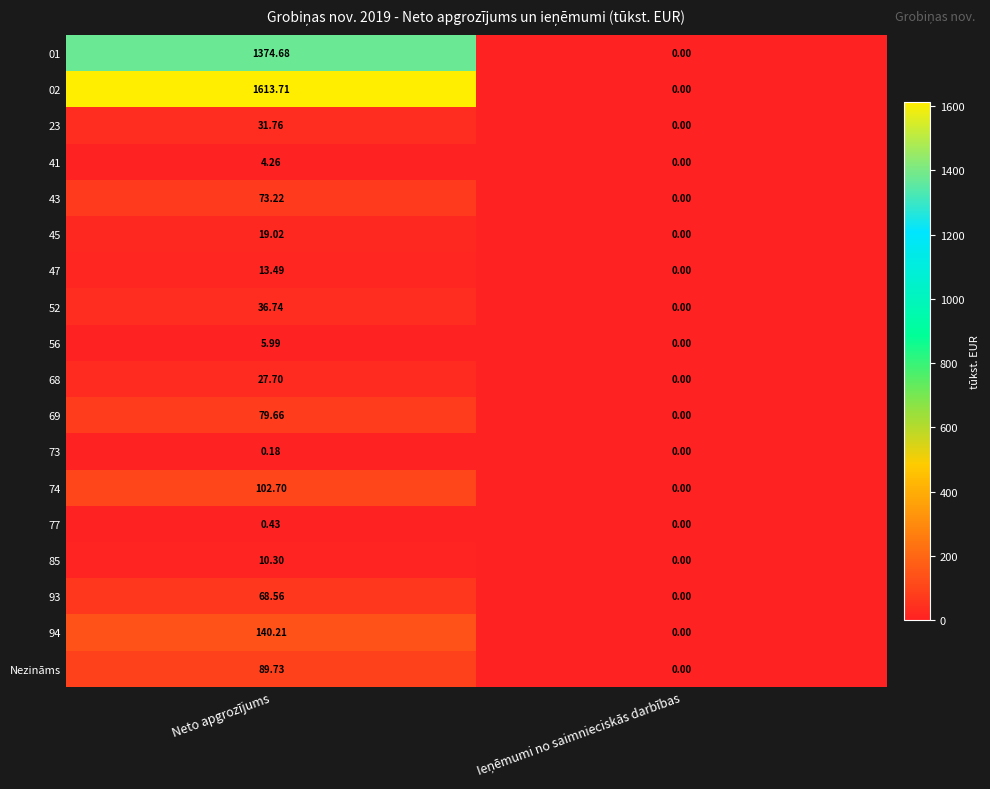

Where does the 68 series first go above 27?

Neto apgrozījums